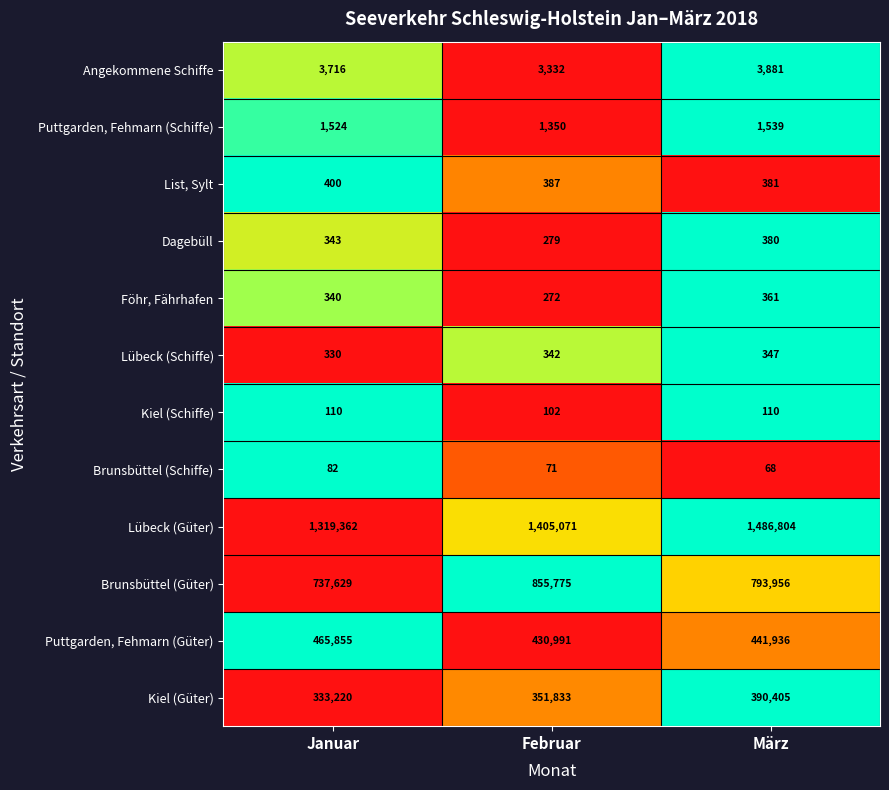

Is it true that Brunsbüttel (Schiffe) equals 82 at Januar?

True